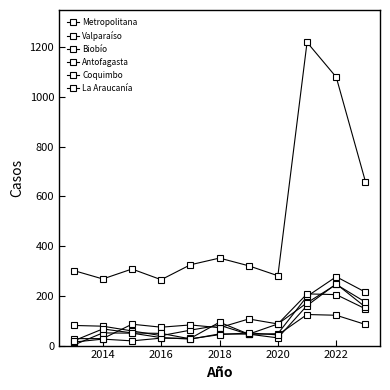

How many distinct data groups are displayed?

6